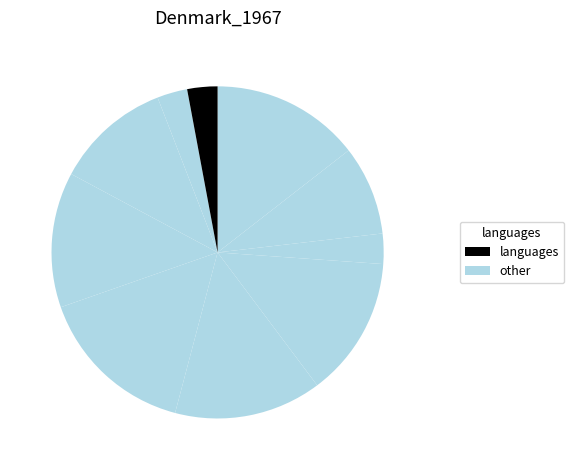

How many slices are in this pie chart?

10